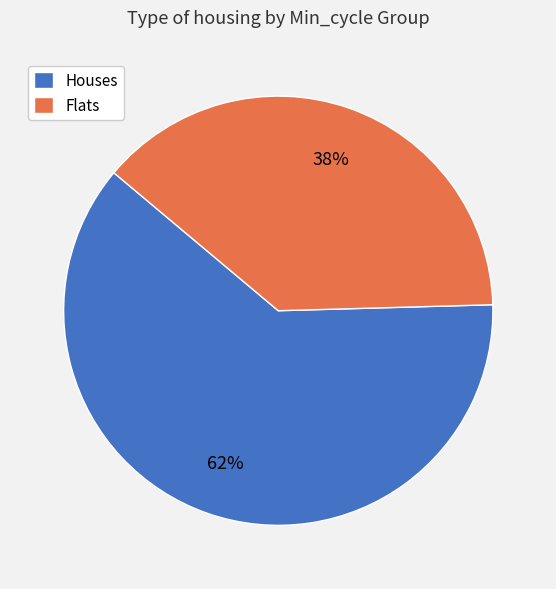

Which has a higher value, Houses or Flats?

Houses